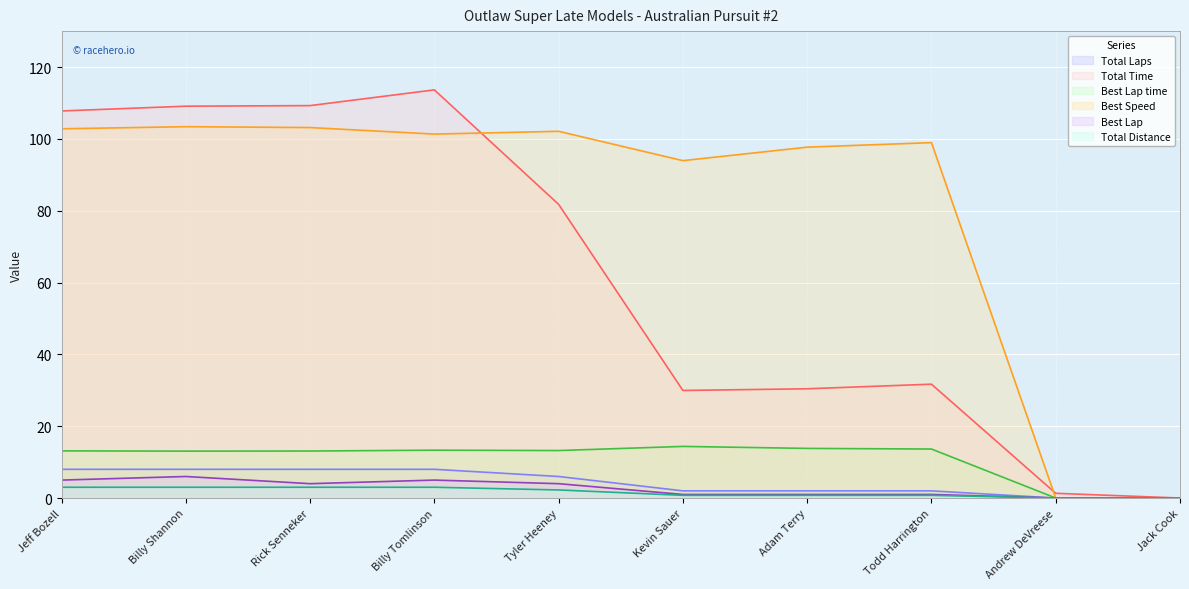

How many distinct data groups are displayed?

6